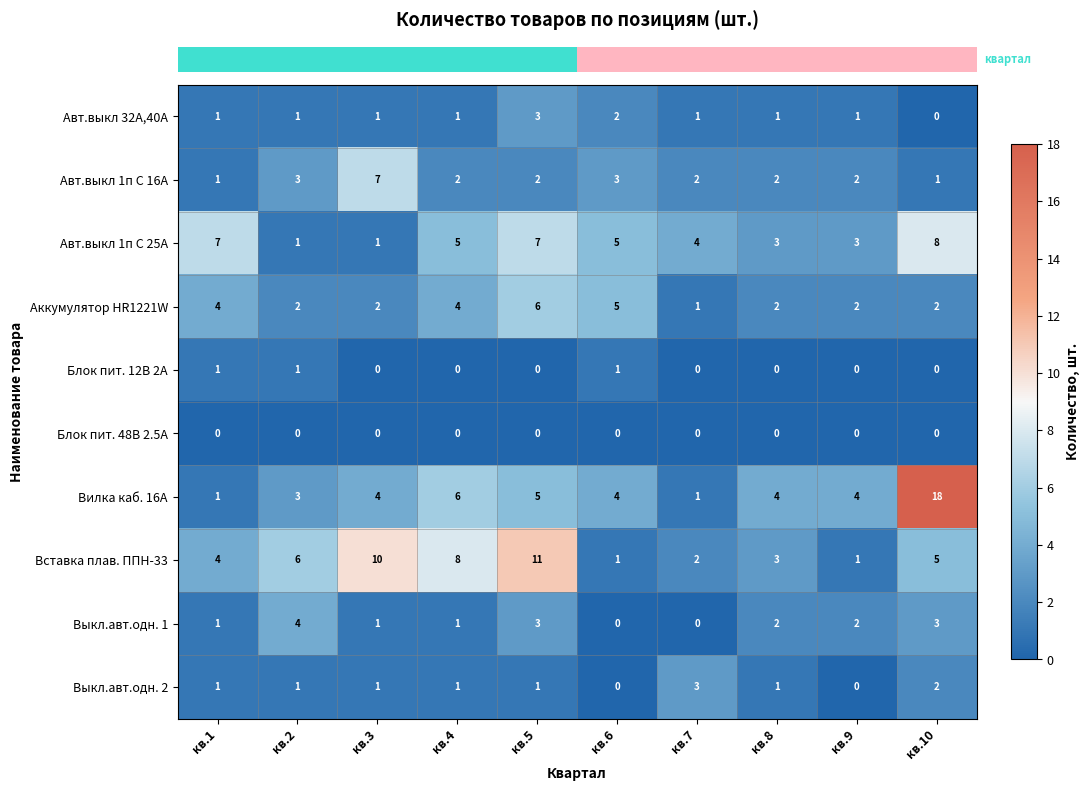

What is the greatest value displayed?

18